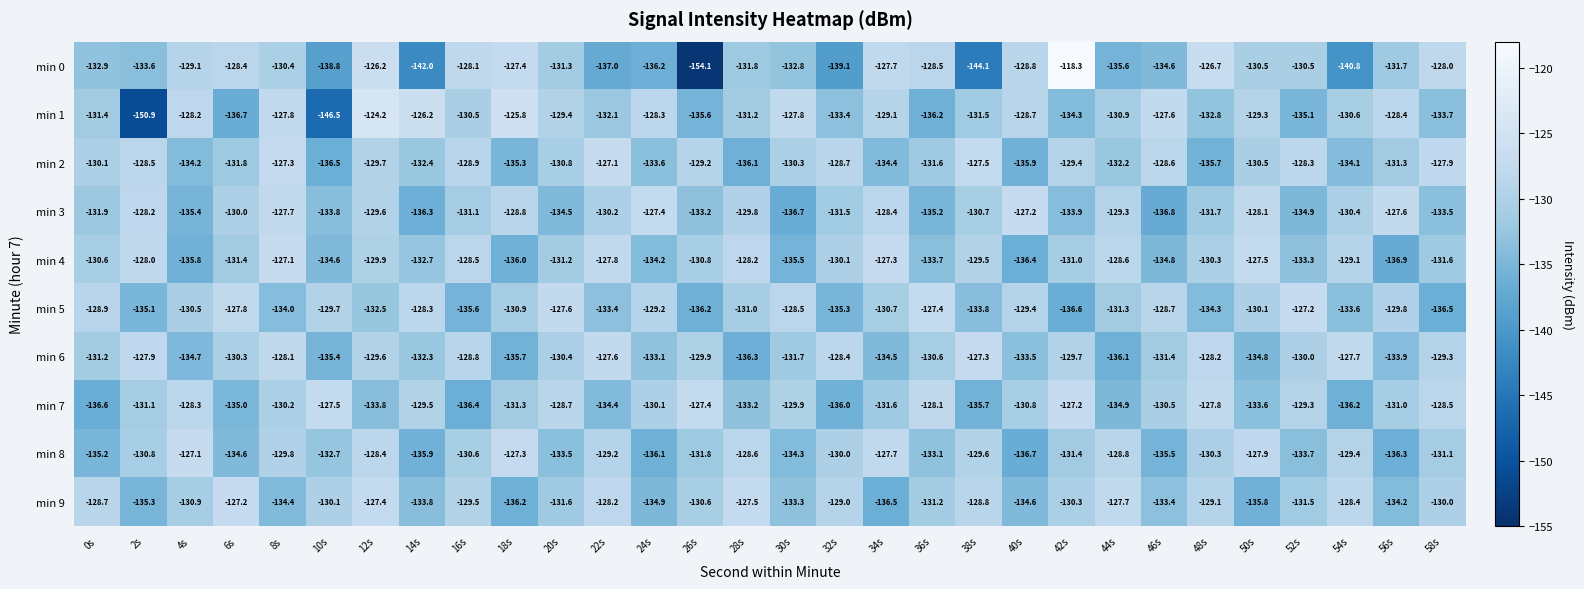

Which series changed the most between 2s and 16s?

min 1